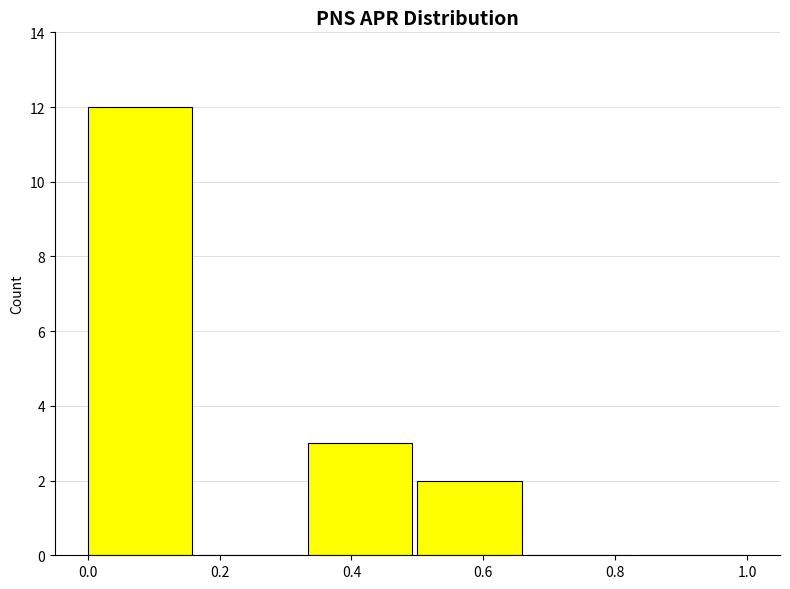

Reading left to right, transcribe this chart: for each bar, give the range it covers on the x-axis and its height. Neither the bar edges nor the heights are printed on the chart, so give them approximately, as read against the axes.

0.00 to 0.16: 12
0.16 to 0.34: 0
0.34 to 0.50: 3
0.50 to 0.66: 2
0.66 to 0.84: 0
0.84 to 1.00: 0